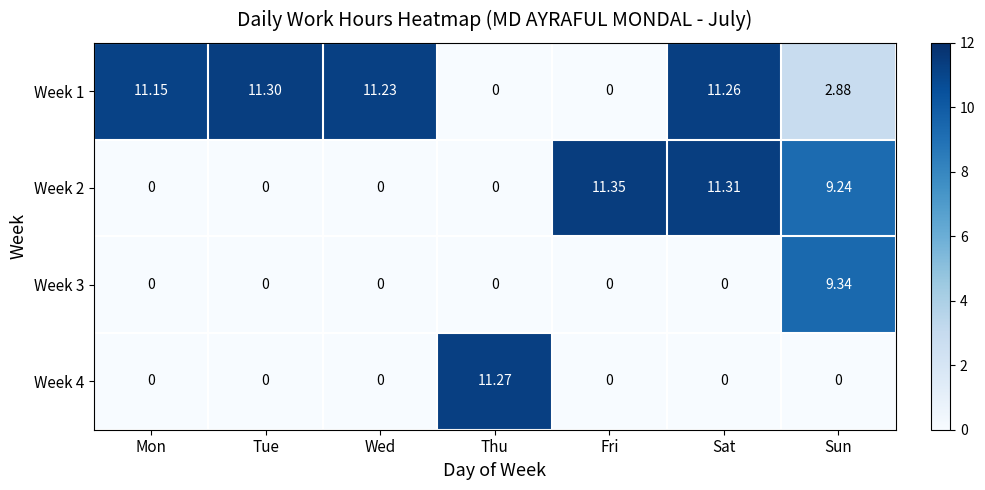

Which category has the highest value across all series?

Fri